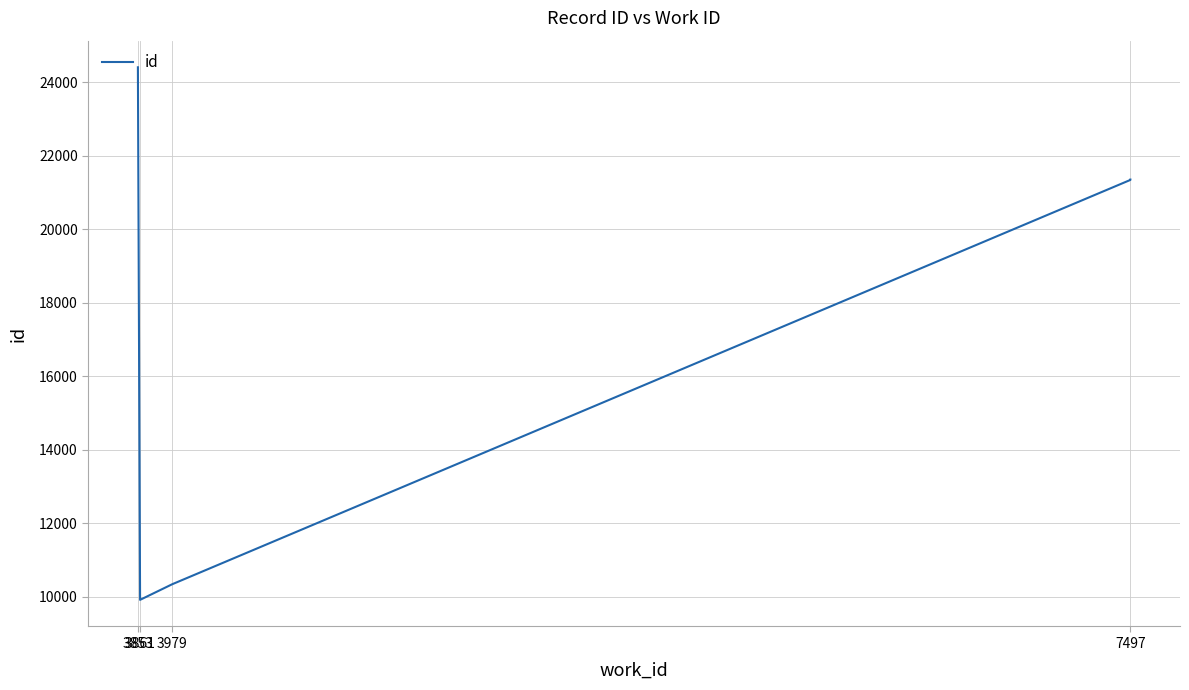

The value at 7497 is 21353. True or false?

True